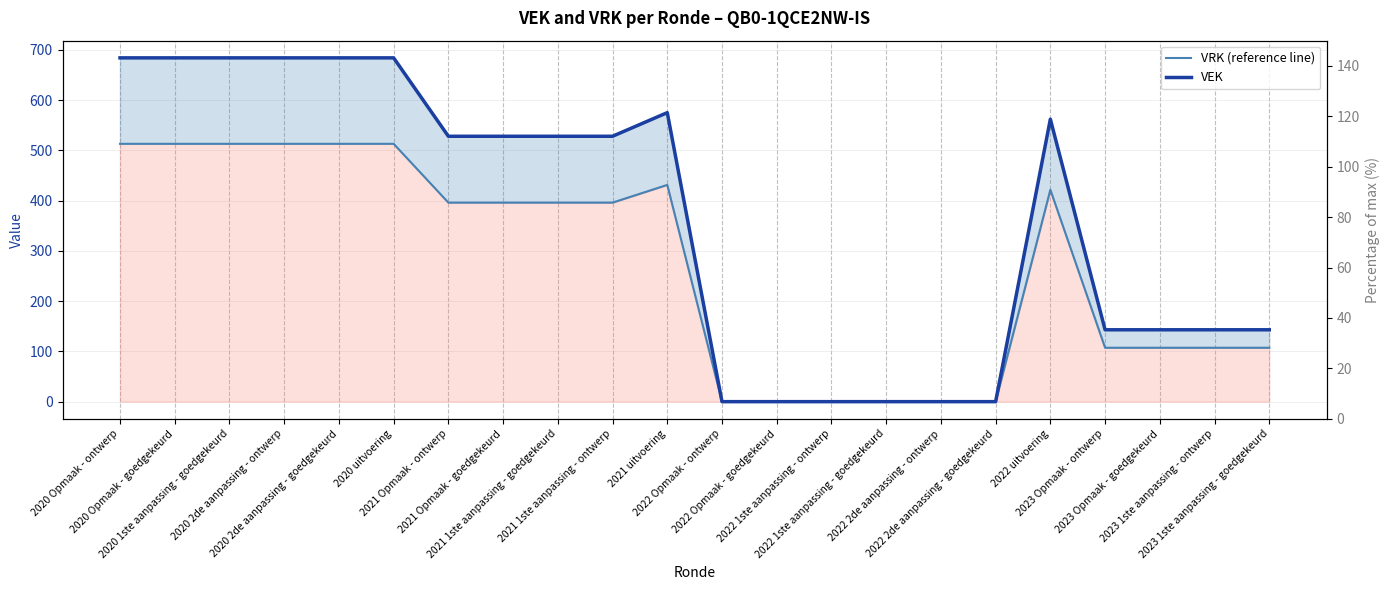

What is the difference between the maximum and minimum values in the VRK (reference line) series?

513.0